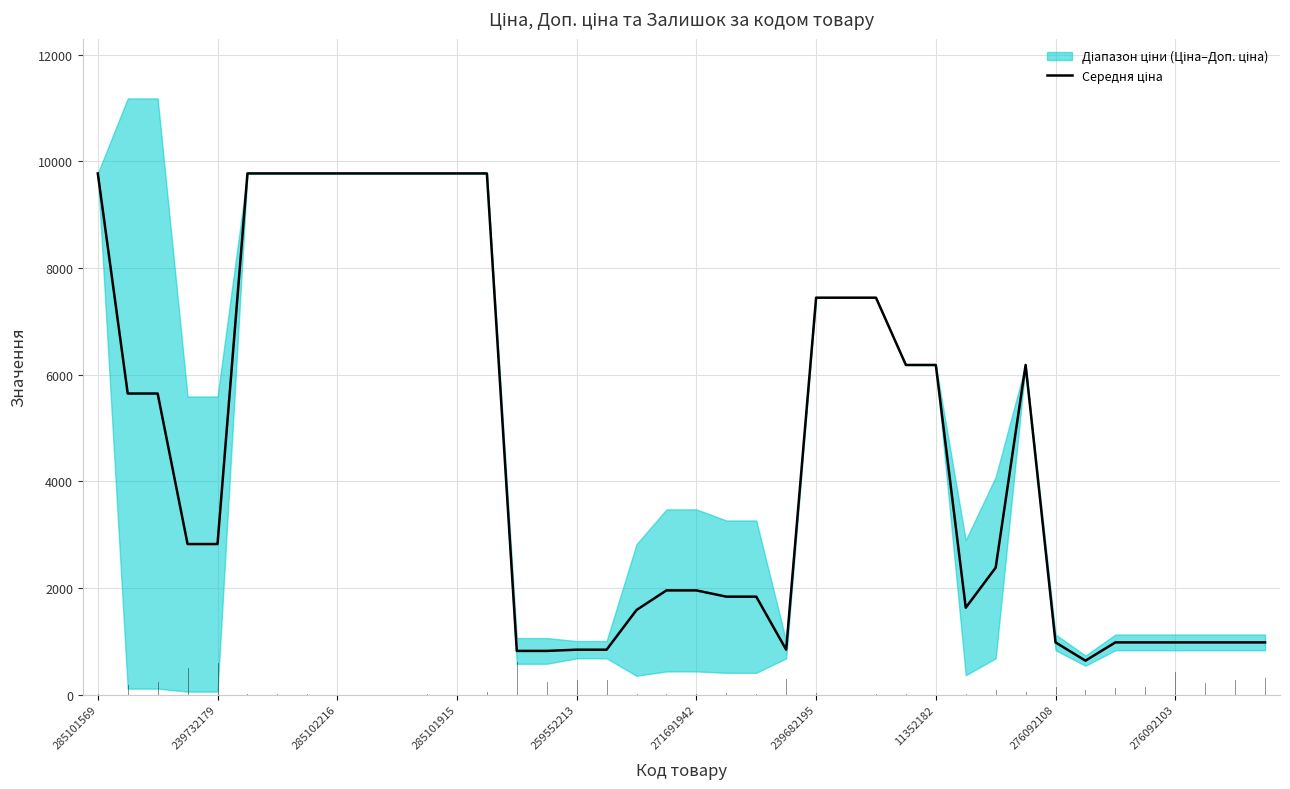

The value at 276092108 is 292.6. True or false?

False